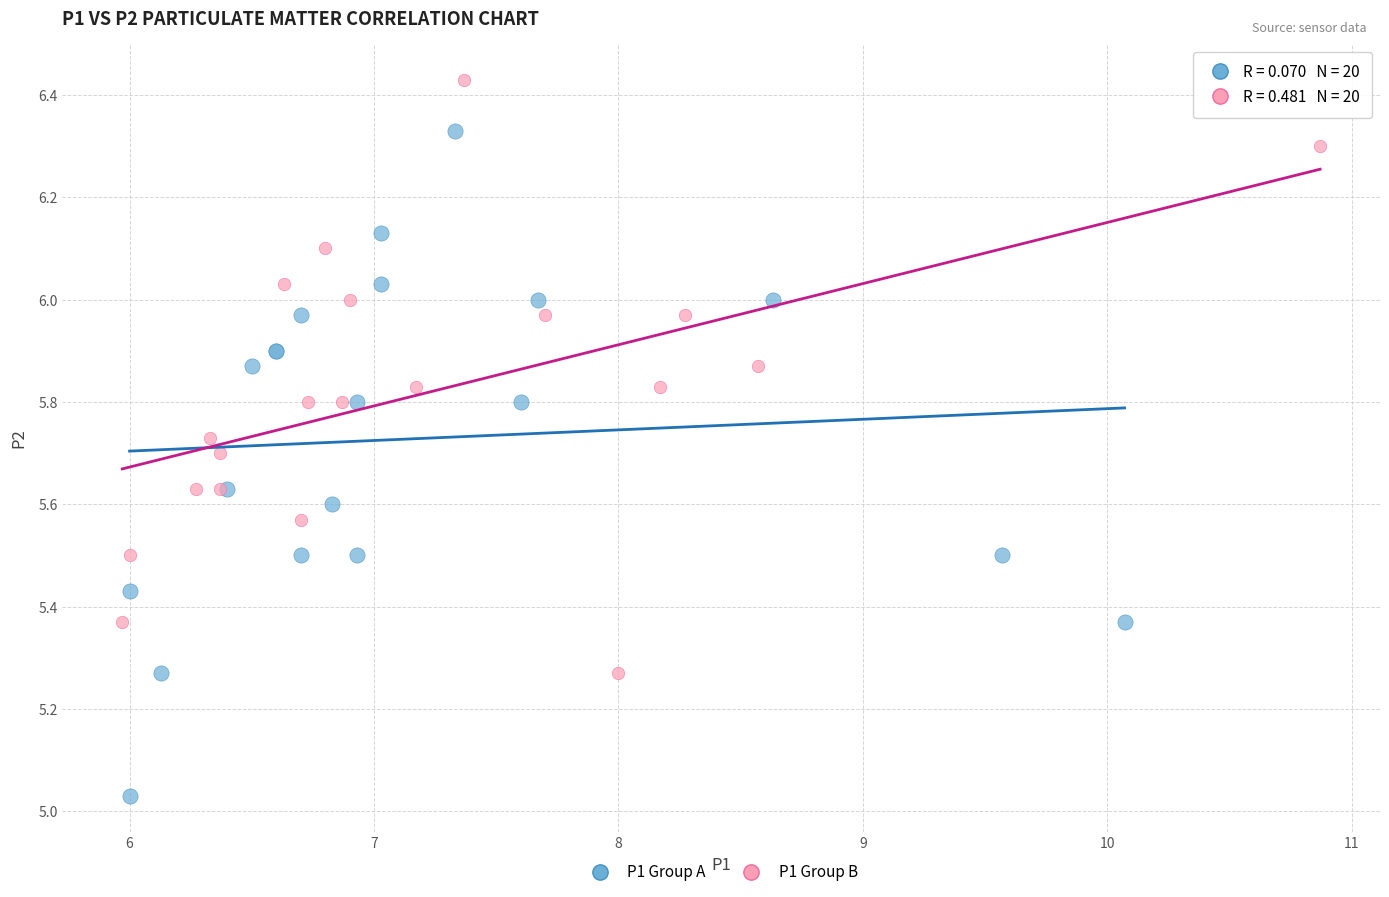

Which series reaches the maximum Y coordinate?

P1 Group B